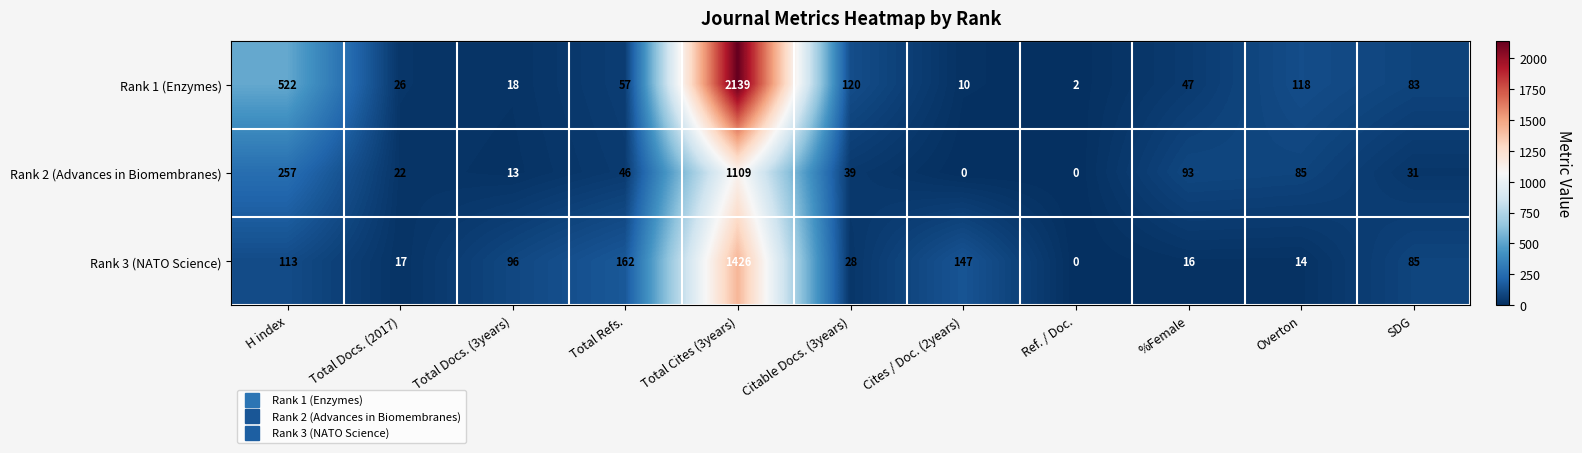

Which category has the highest value across all series?

Total Cites (3years)